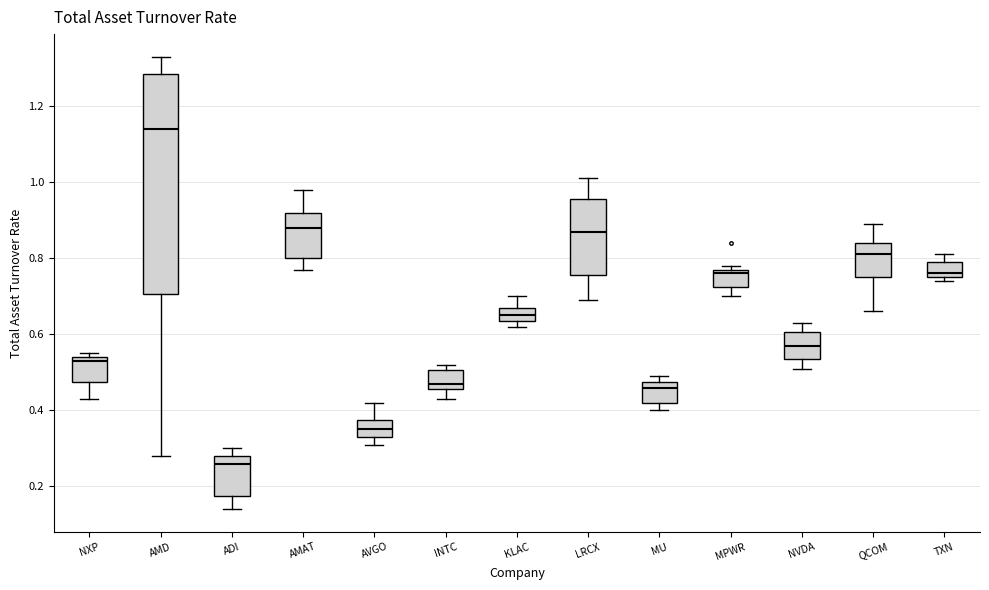

Reading left to right, transcribe this box plot: for each box, give where its median line is, the range the box spans, and where its two whiskers end, as read against the y-axis. The values are not printed on the chart, so give them approximately, as read against the axis.

NXP: median 0.54 (just below the box's upper edge), box 0.48 to 0.54, whiskers 0.44 to 0.56
AMD: median 1.14, box 0.70 to 1.28, whiskers 0.28 to 1.34
ADI: median 0.26, box 0.18 to 0.28, whiskers 0.14 to 0.30
AMAT: median 0.88, box 0.80 to 0.92, whiskers 0.78 to 0.98
AVGO: median 0.36, box 0.34 to 0.38, whiskers 0.32 to 0.42
INTC: median 0.48, box 0.46 to 0.50, whiskers 0.44 to 0.52
KLAC: median 0.66, box 0.64 to 0.68, whiskers 0.62 to 0.70
LRCX: median 0.88, box 0.76 to 0.96, whiskers 0.70 to 1.02
MU: median 0.46, box 0.42 to 0.48, whiskers 0.40 to 0.50
MPWR: median 0.76, box 0.72 to 0.78, whiskers 0.70 to 0.78 (just above the box's upper edge)
NVDA: median 0.58, box 0.54 to 0.60, whiskers 0.52 to 0.64
QCOM: median 0.82, box 0.76 to 0.84, whiskers 0.66 to 0.90
TXN: median 0.76 (just above the box's lower edge), box 0.76 to 0.80, whiskers 0.74 to 0.82